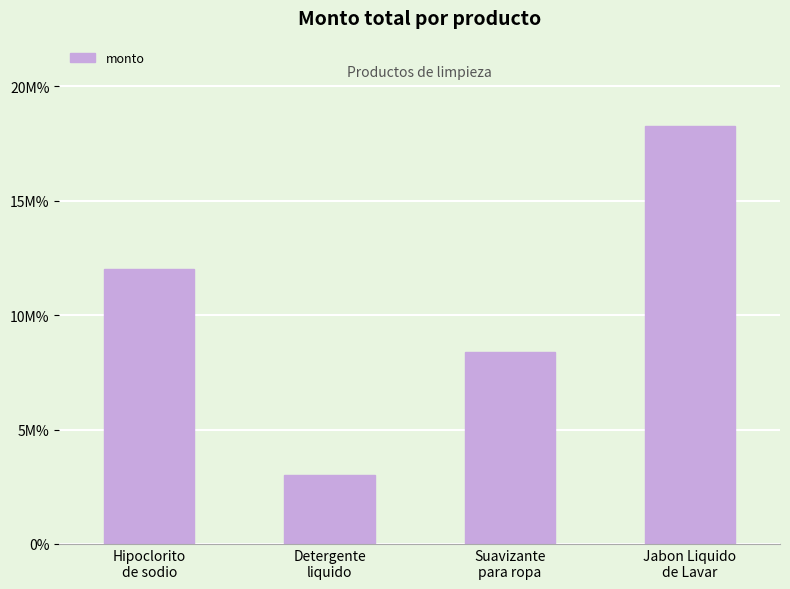

What is the difference between the values at Suavizante
para ropa and Hipoclorito
de sodio?

3600000